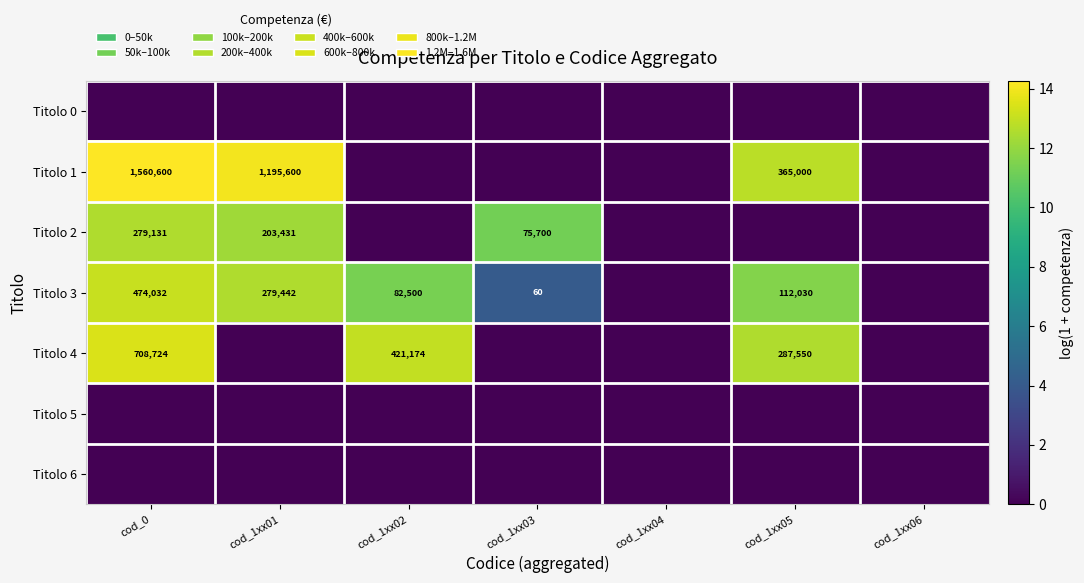

The Titolo 1 series shows 315193 at cod_1xx01. True or false?

False